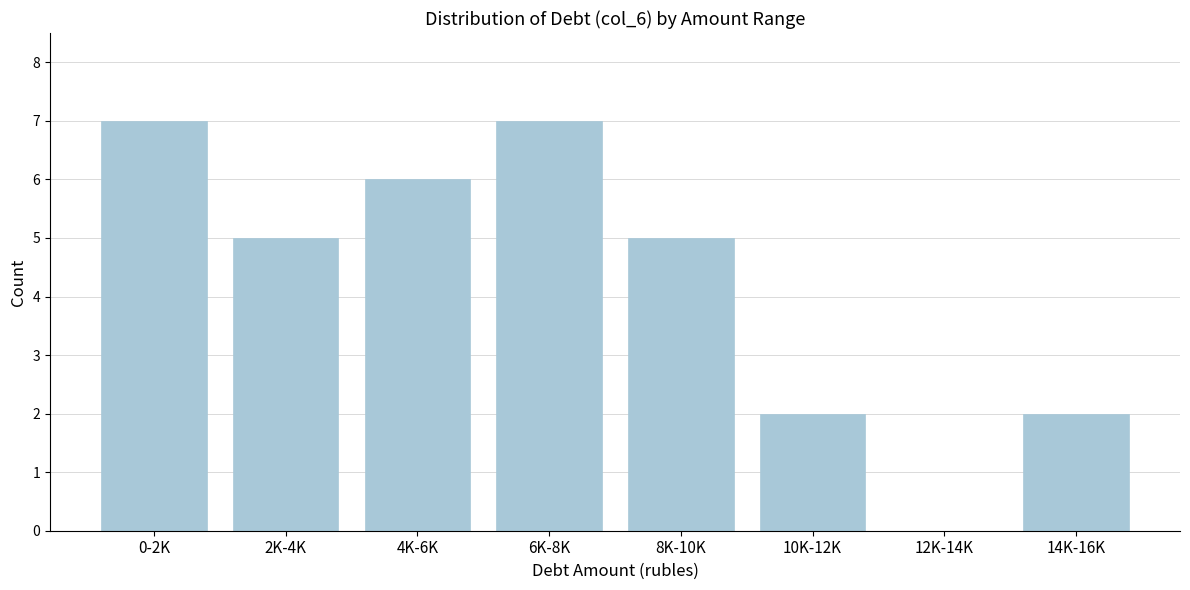

Reading left to right, extract all data points from this chart.

0-2K=7	2K-4K=5	4K-6K=6	6K-8K=7	8K-10K=5	10K-12K=2	12K-14K=0	14K-16K=2